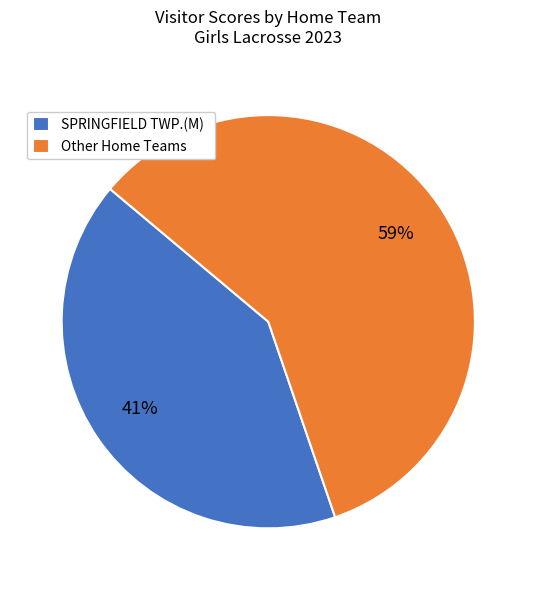

To the nearest percent, what percentage of the pie is Other Home Teams?

59%